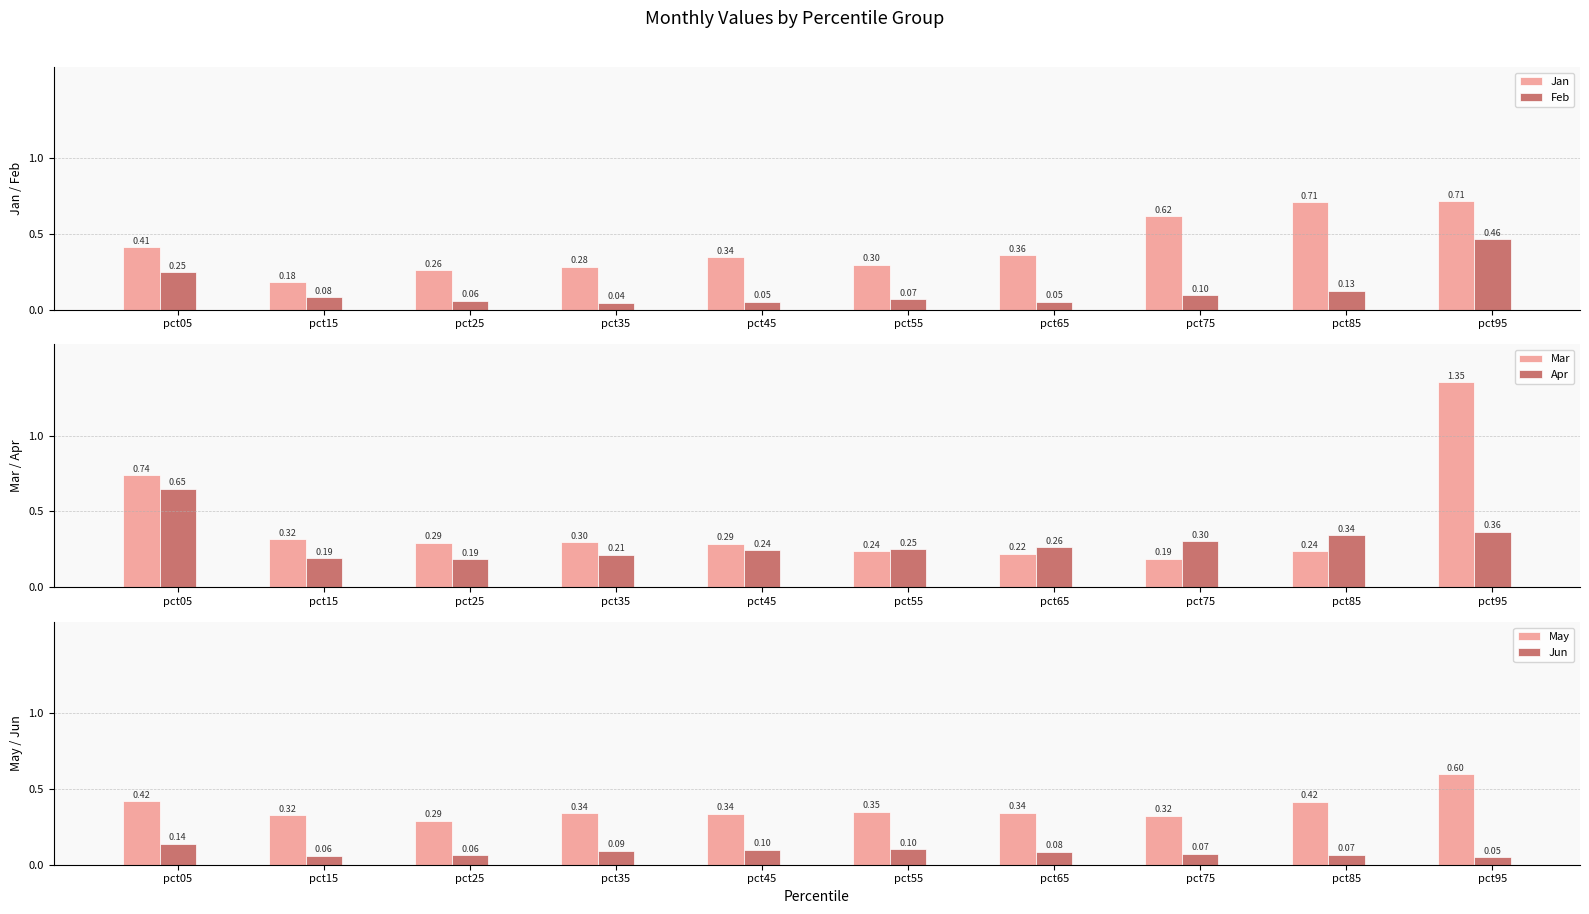

How many Apr values are between 0 and 1?

10